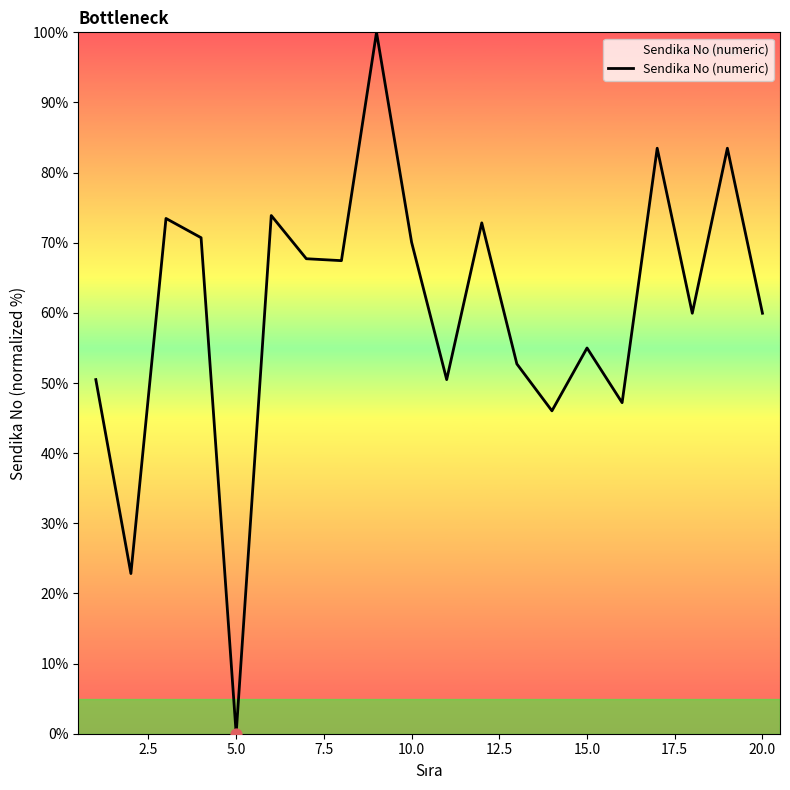

What is the greatest value displayed?

100.0